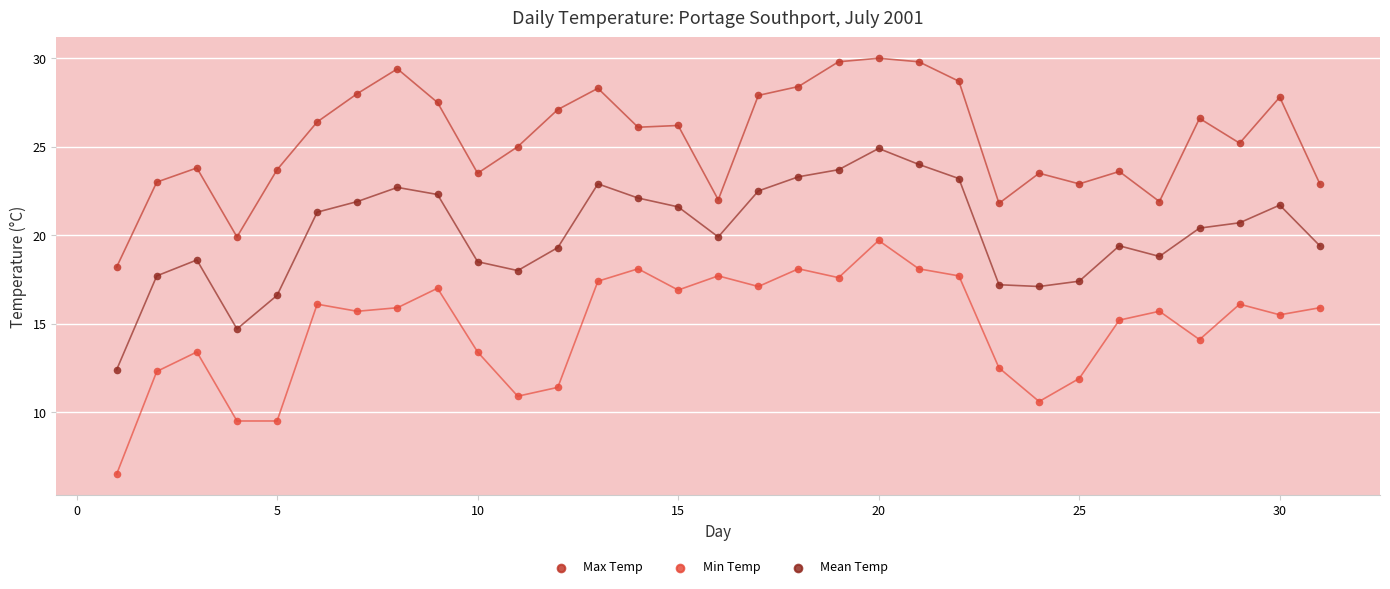

What are all the series names shown in the legend?

Max Temp, Min Temp, Mean Temp